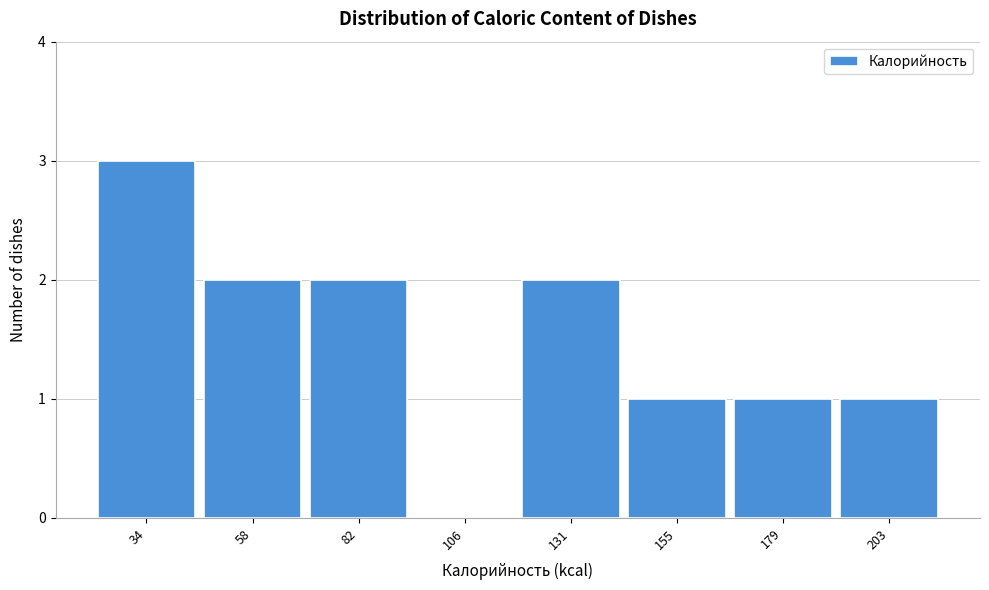

Reading left to right, list every bar in this chart as the range it spans on the x-axis followed by its height. Neither the bar edges nor the heights are printed on the chart, so give them approximately, as read against the axes.

20 to 45: 3
45 to 70: 2
70 to 95: 2
95 to 120: 0
120 to 145: 2
145 to 170: 1
170 to 190: 1
190 to 215: 1